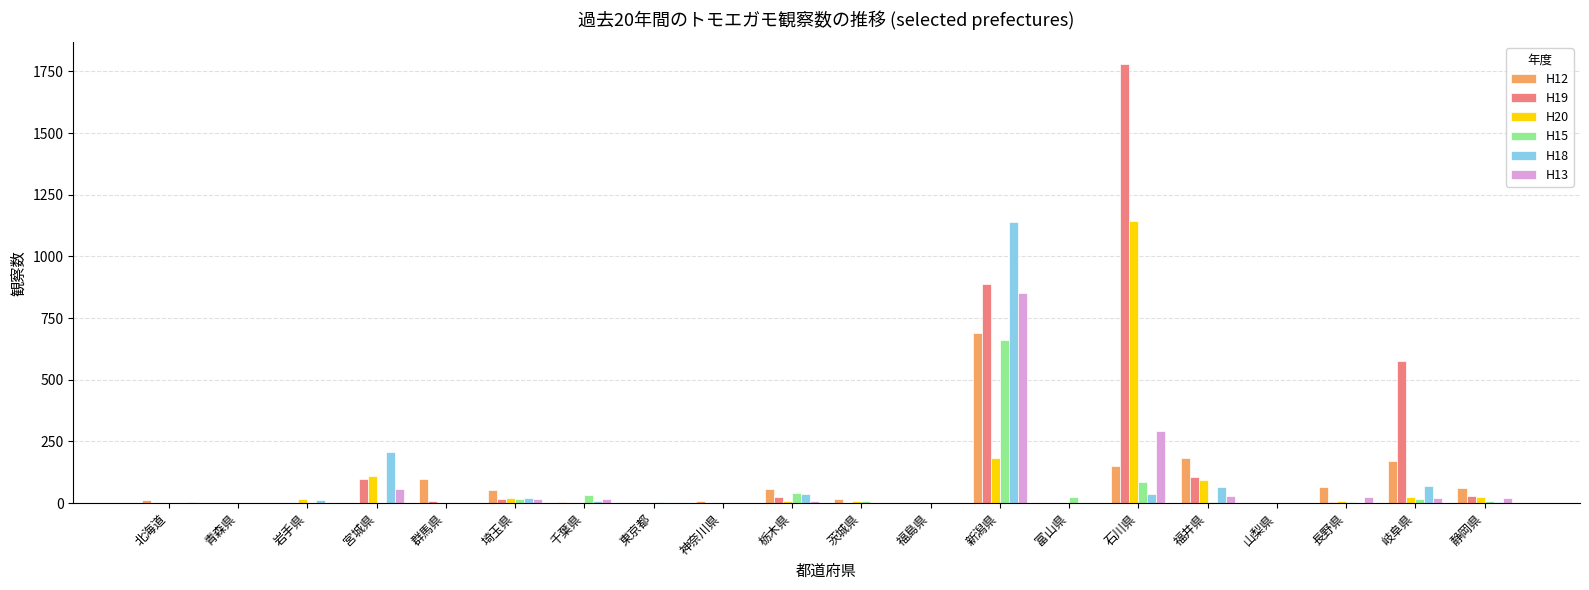

At which category is the sum across all series the highest?

新潟県